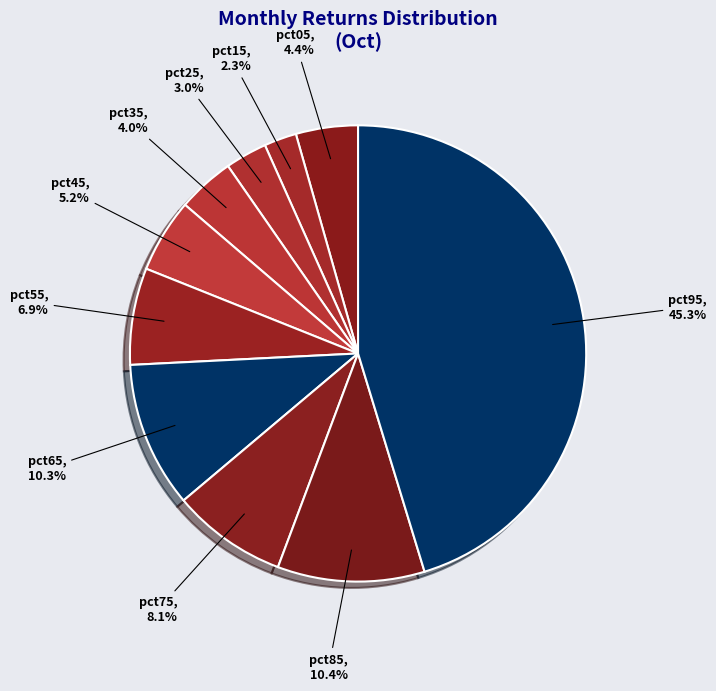

To the nearest percent, what is the average slice percentage?

10%